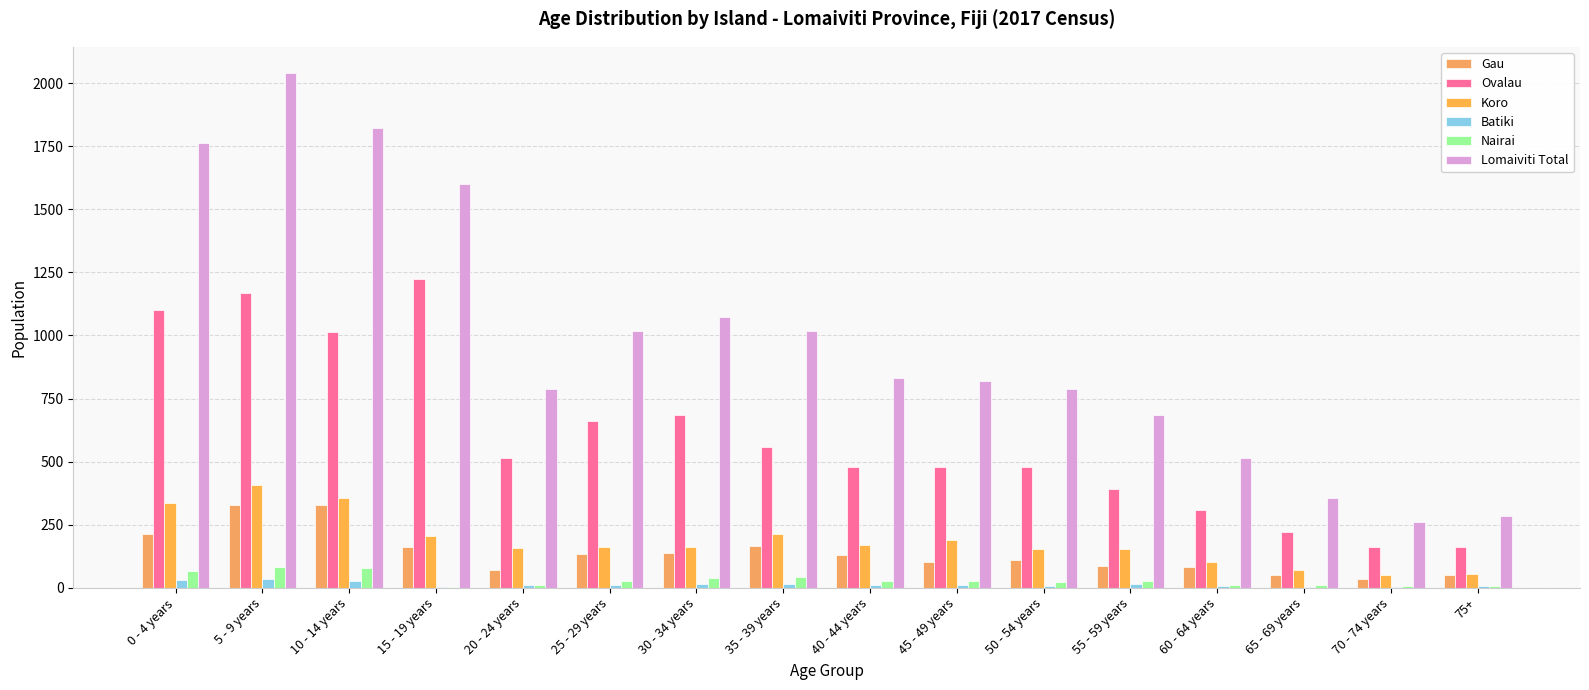

Are the bars grouped side by side (vs. stacked)?

Yes